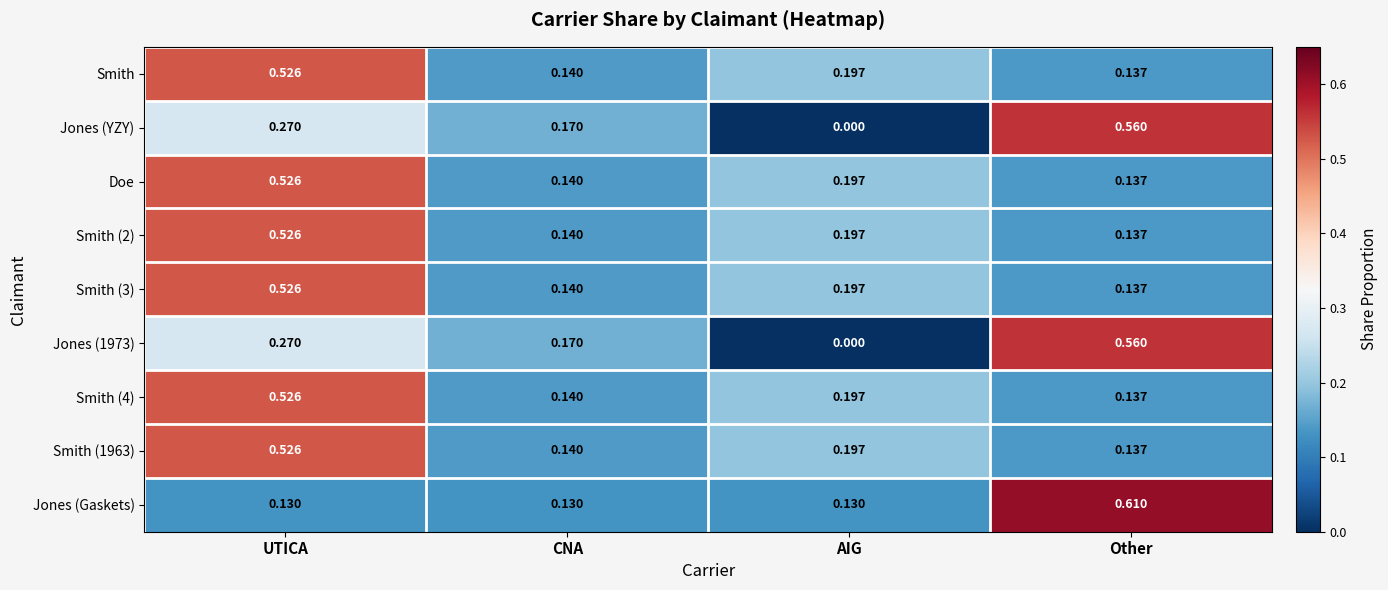

Which series changed the most between CNA and Other?

Jones (Gaskets)